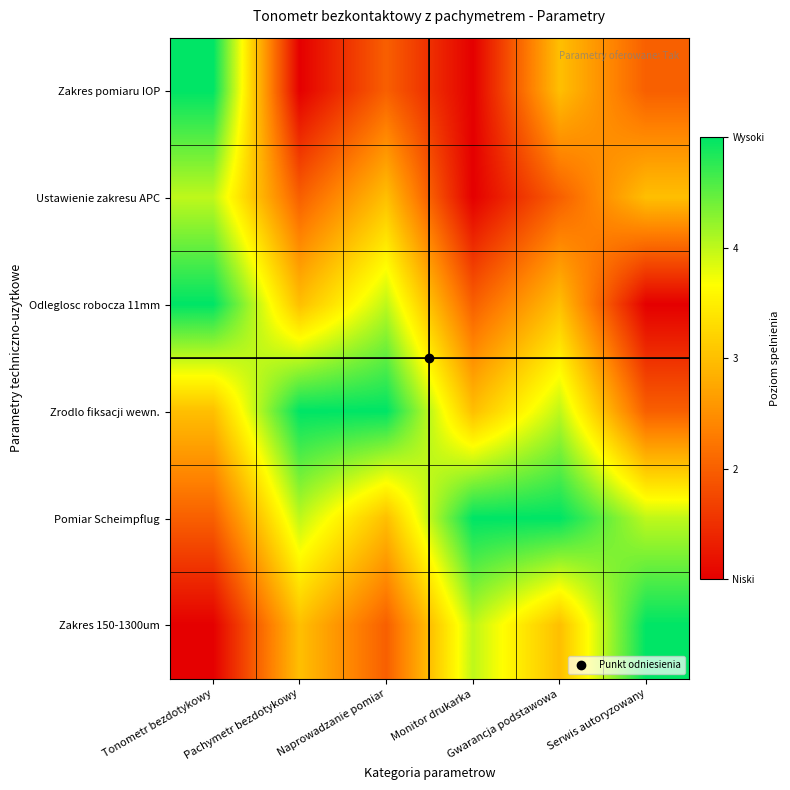

What is the total value across all series at Naprowadzanie pomiar?

19